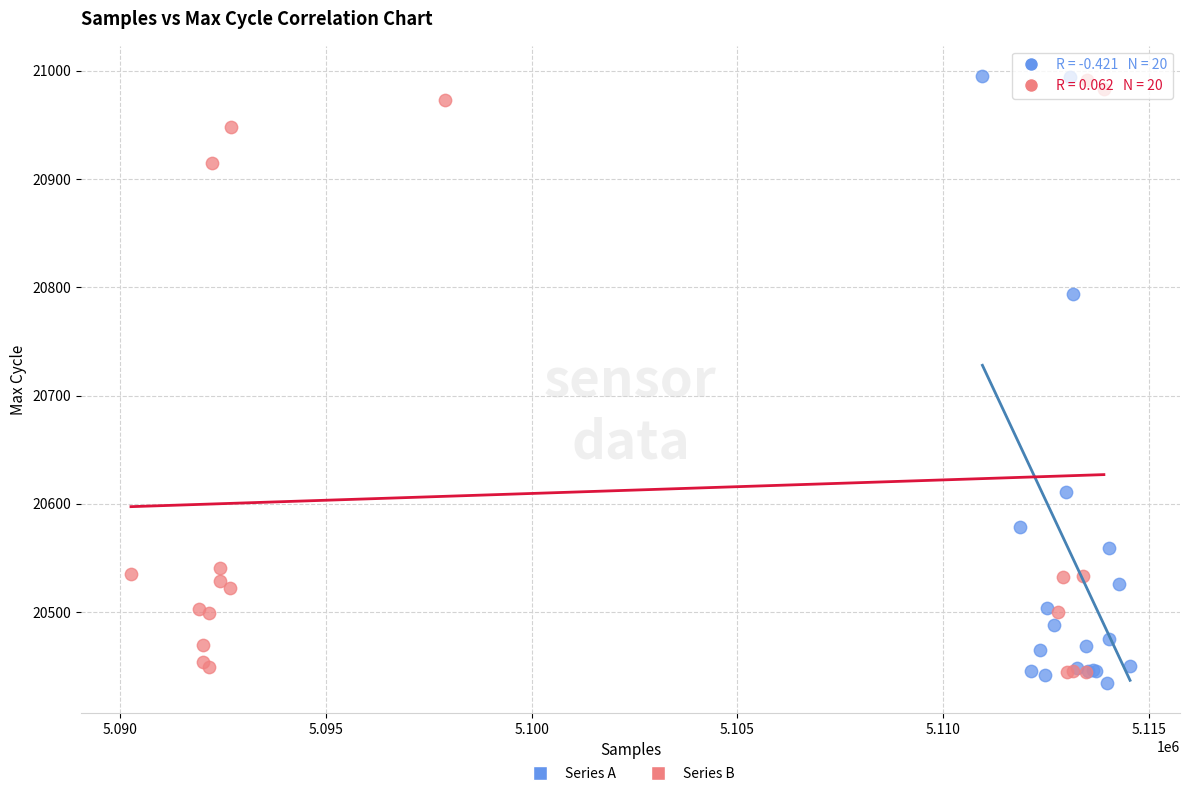

What are all the series names shown in the legend?

Series A, Series B